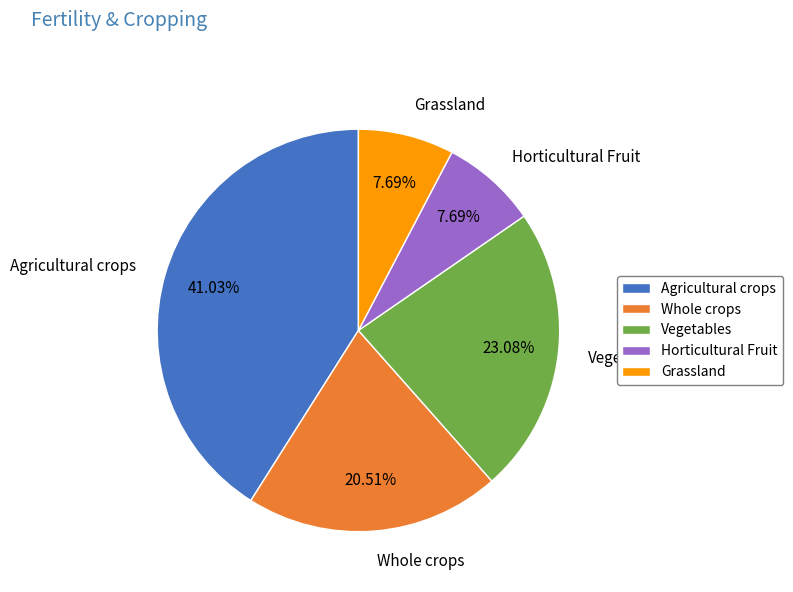

To the nearest percent, what is the average slice percentage?

20%